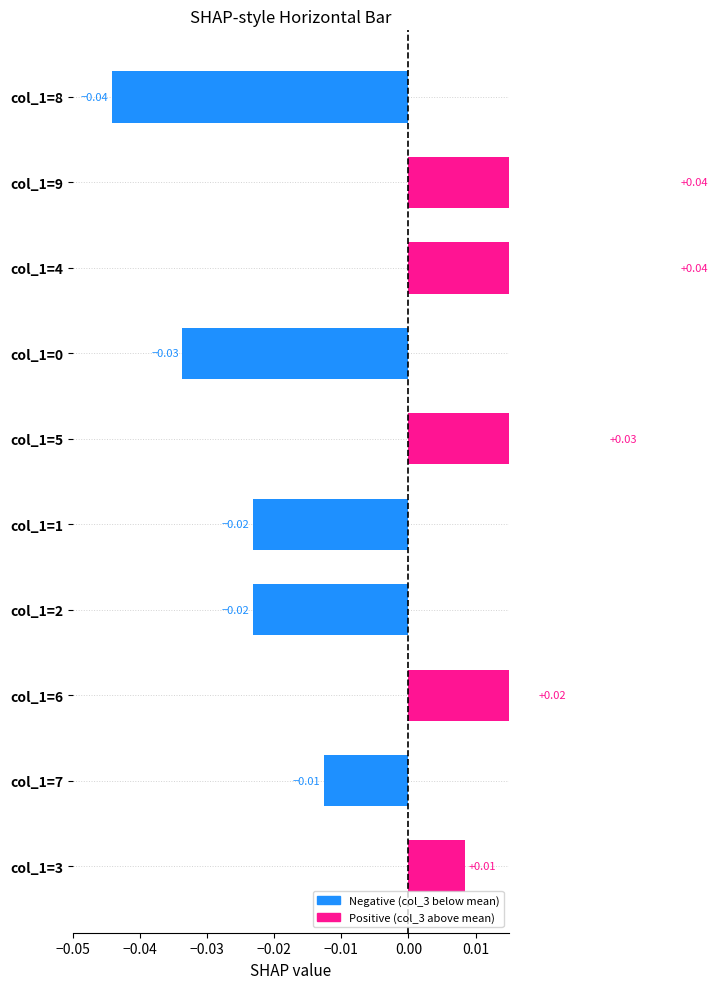

What position from the right is col_1=5?

6